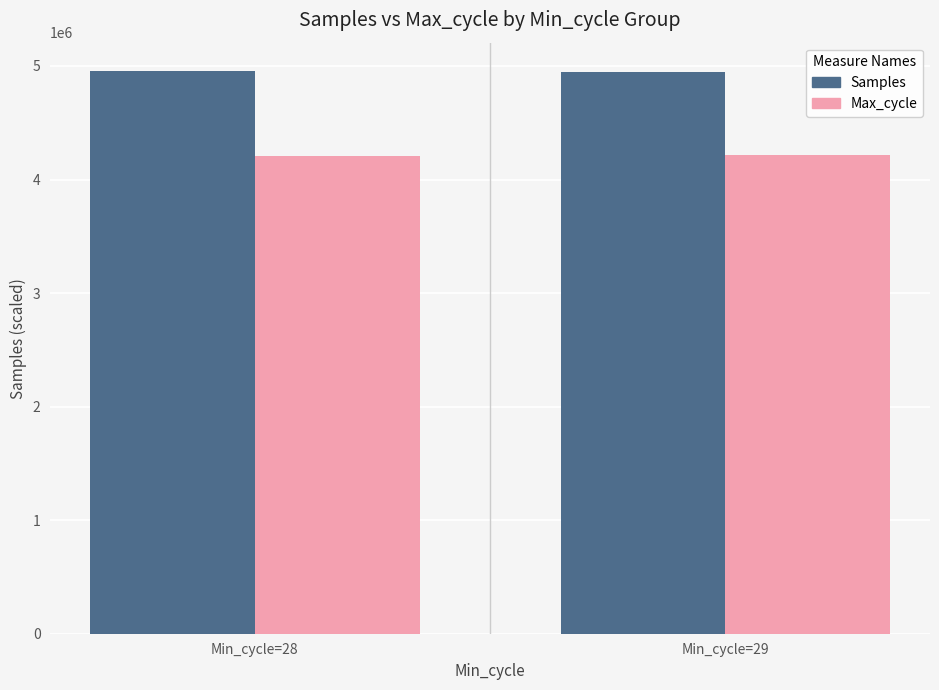

Count the number of categories in the chart.

2